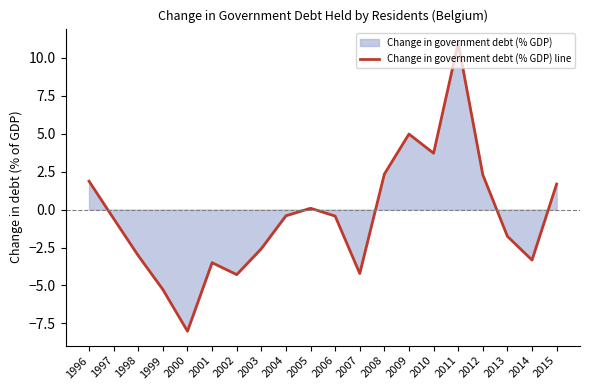

What is the approximate value at 2004?

-0.4